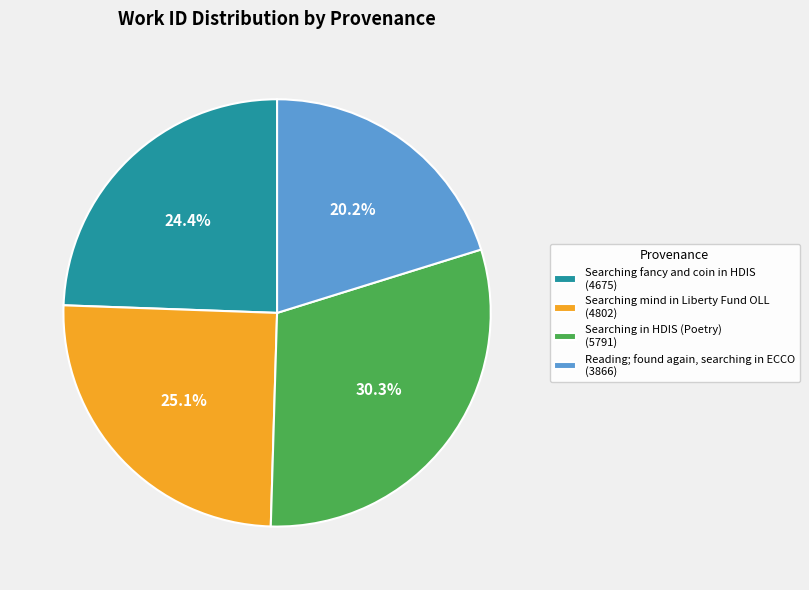

Combined, do Searching fancy and coin in HDIS and Searching in HDIS (Poetry) account for over 50%?

Yes